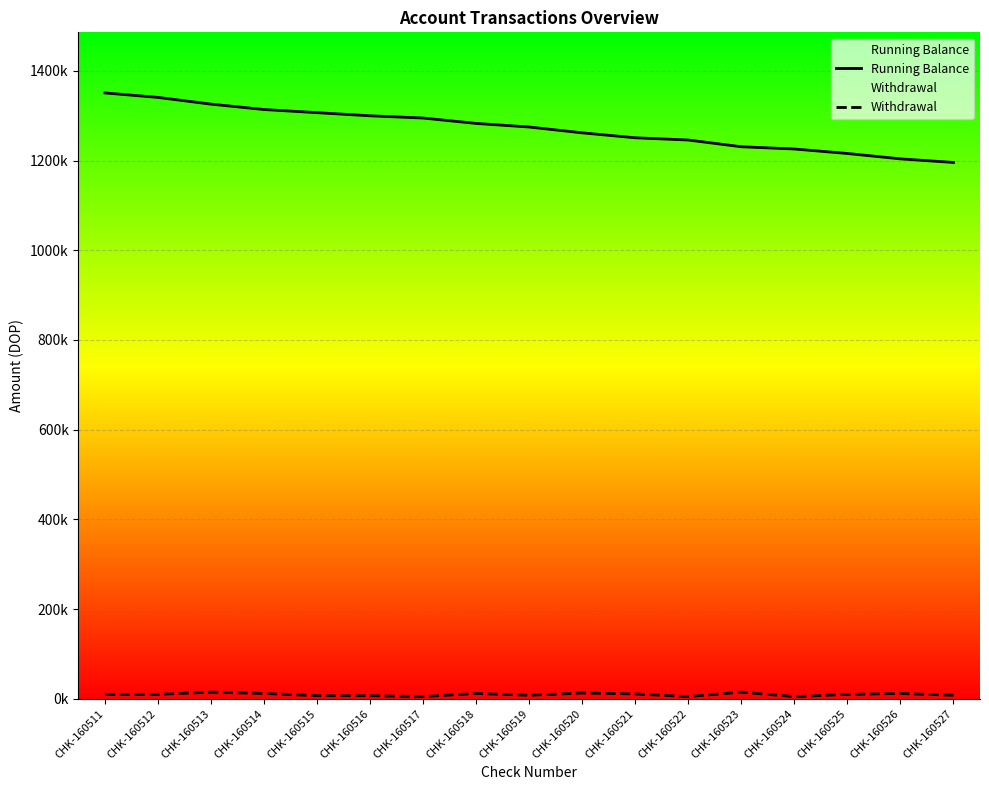

Rank the series by their maximum value, from highest to lowest.

Running Balance, Withdrawal